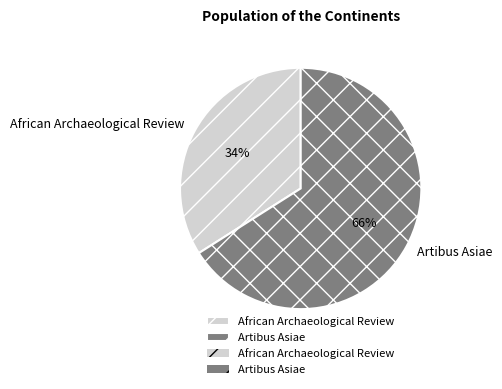

Rank the categories by value from lowest to highest.

African Archaeological Review, Artibus Asiae